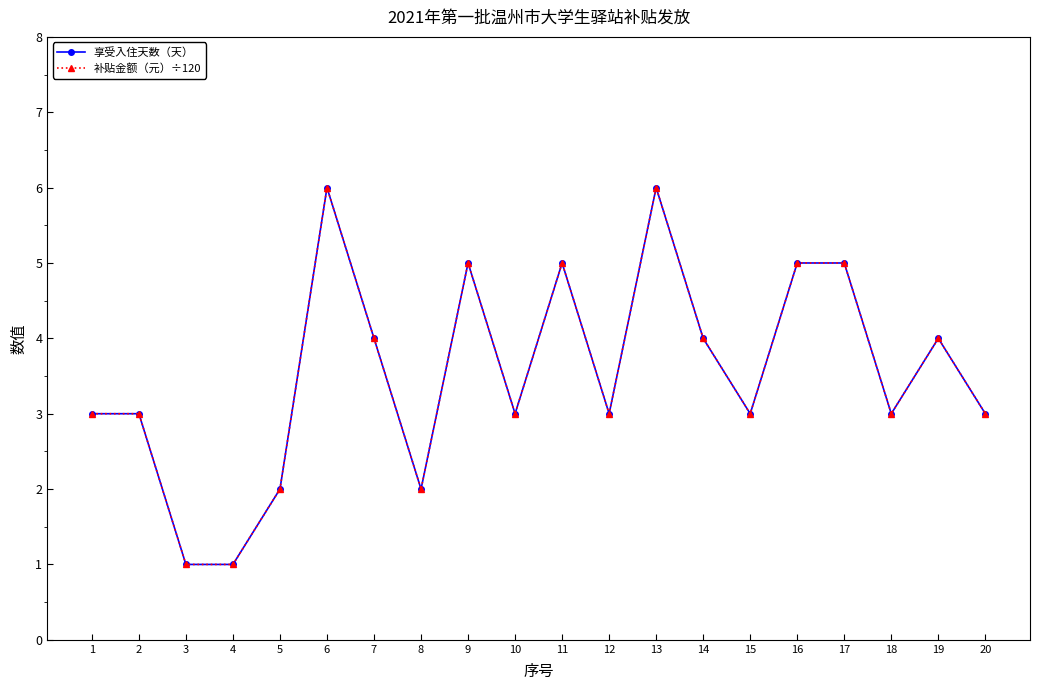

How many categories are shown in the chart?

20